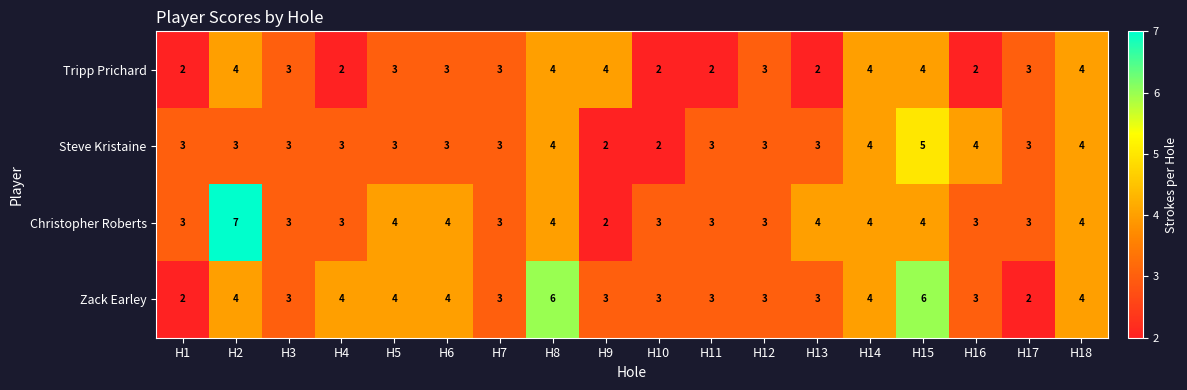

What is the spread (max minus min) of values at H2?

4